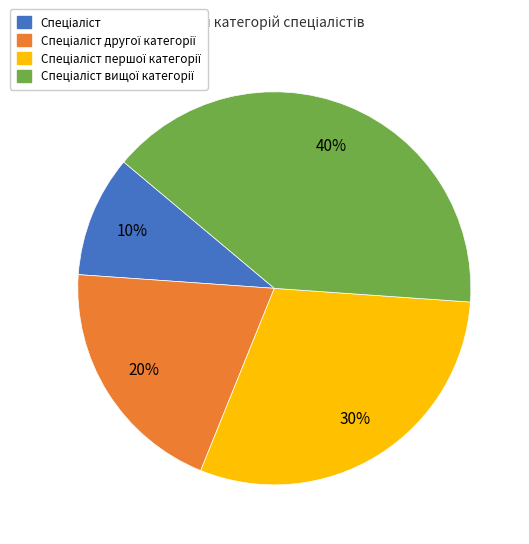

Does any single category account for the majority?

No